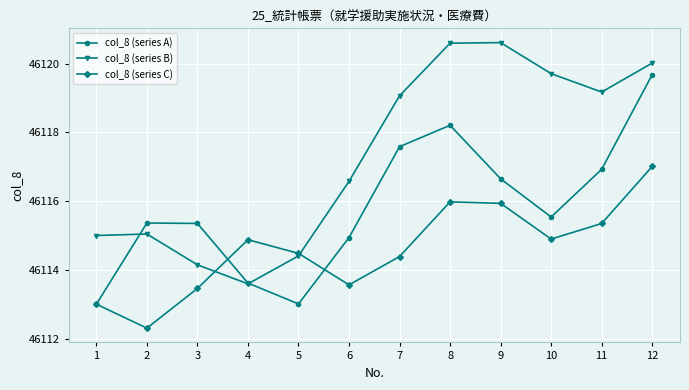

Read the col_8 (series B) value at 6.

46116.6